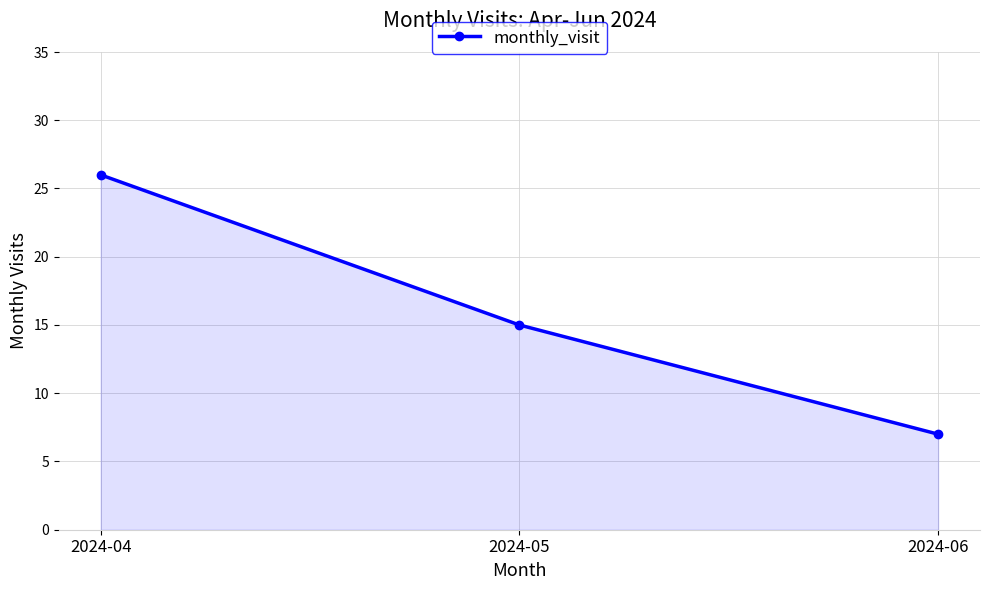

Reading left to right, transcribe all the data shown in this chart.

26	15	7